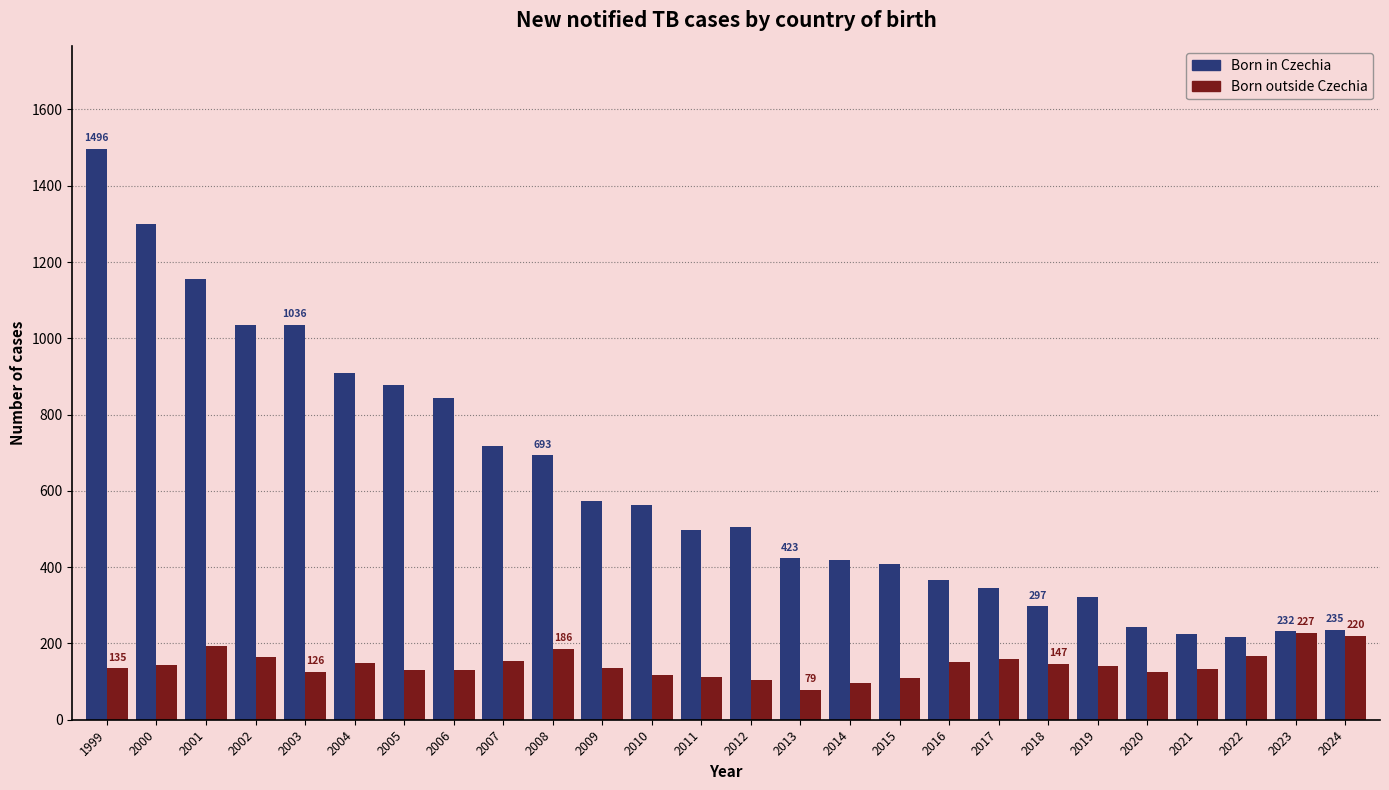

Rank the series at 2000 from highest to lowest value.

Born in Czechia, Born outside Czechia